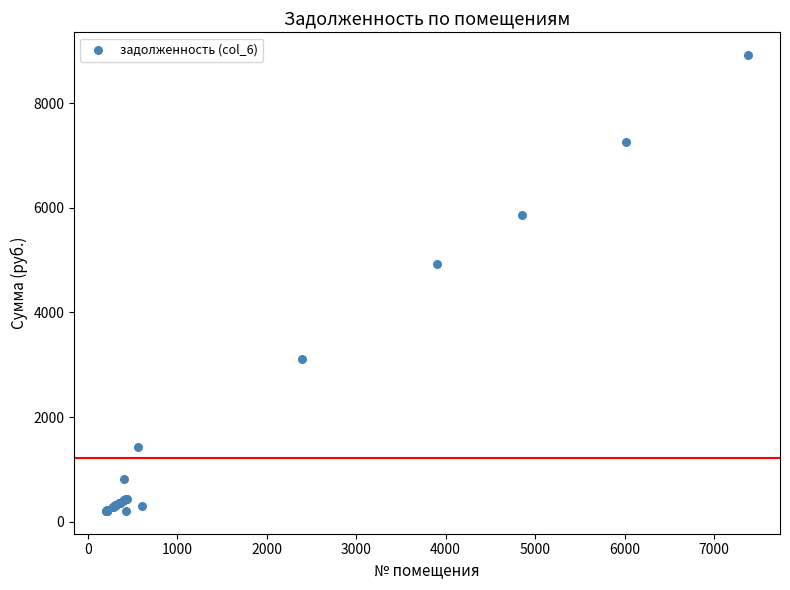

What Y value in the scatter plot is closest to 4561?

4925.6